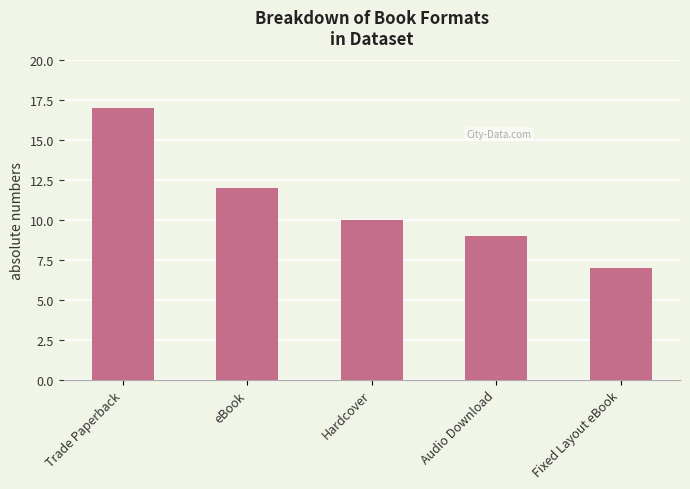

Rank the categories by value from lowest to highest.

Fixed Layout eBook, Audio Download, Hardcover, eBook, Trade Paperback